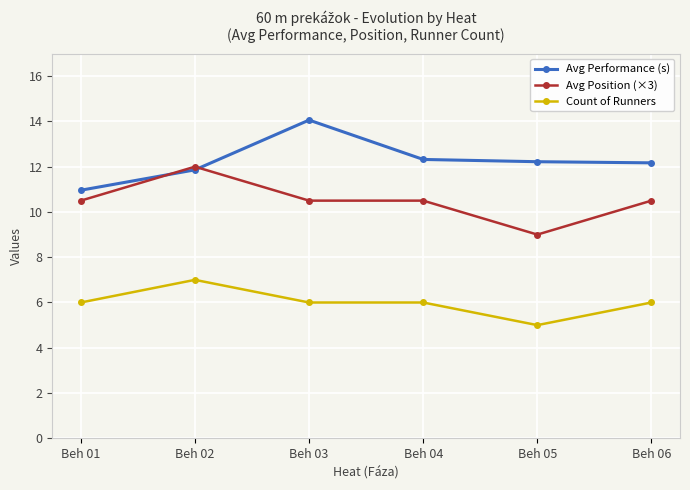

Which category has the lowest value across all series?

Beh 05